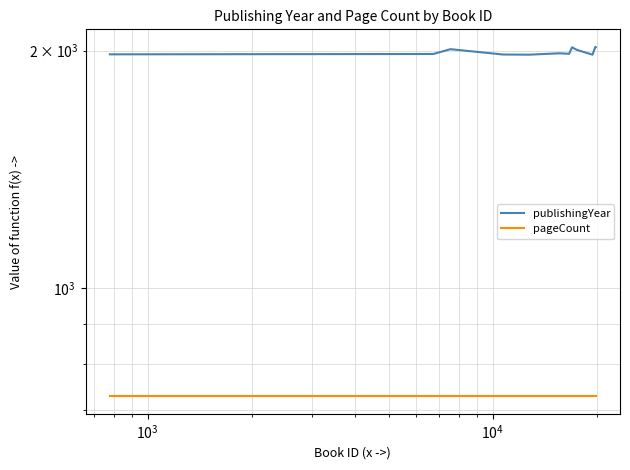

The pageCount series shows 322 at 9. True or false?

False